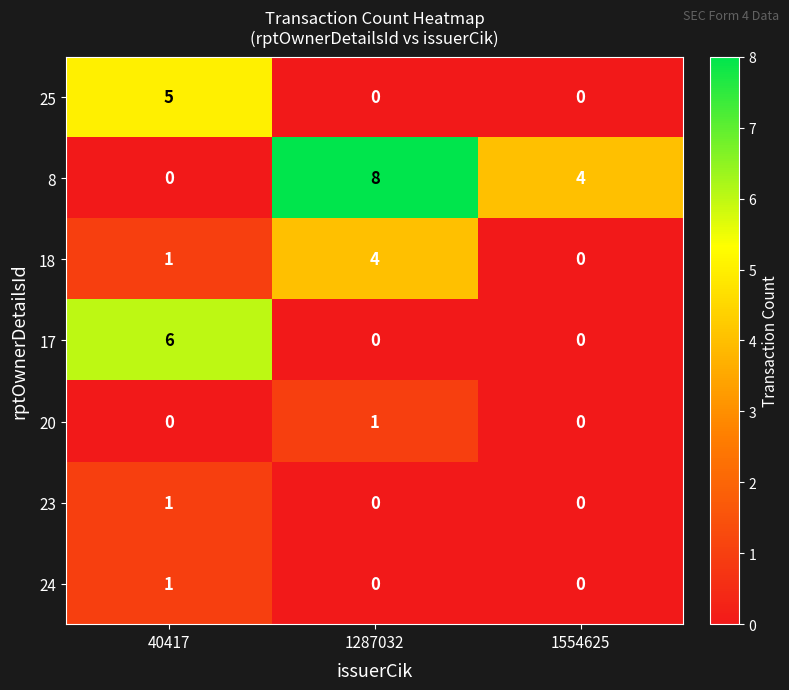

What is the spread (max minus min) of values at 1287032?

8